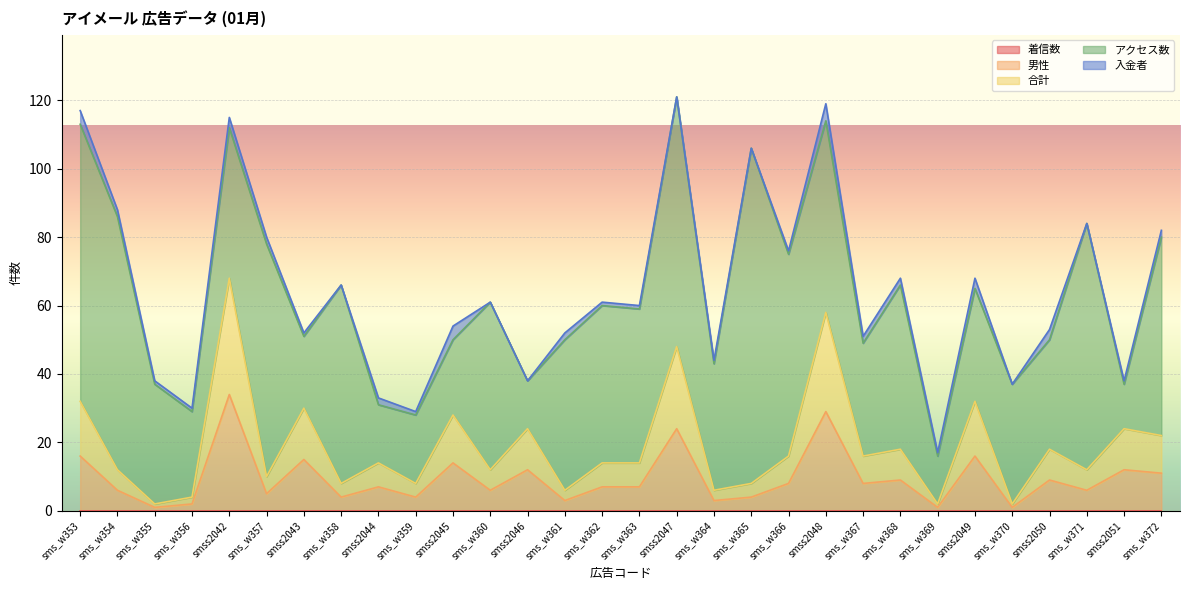

How many data points in 男性 are above 7?

14